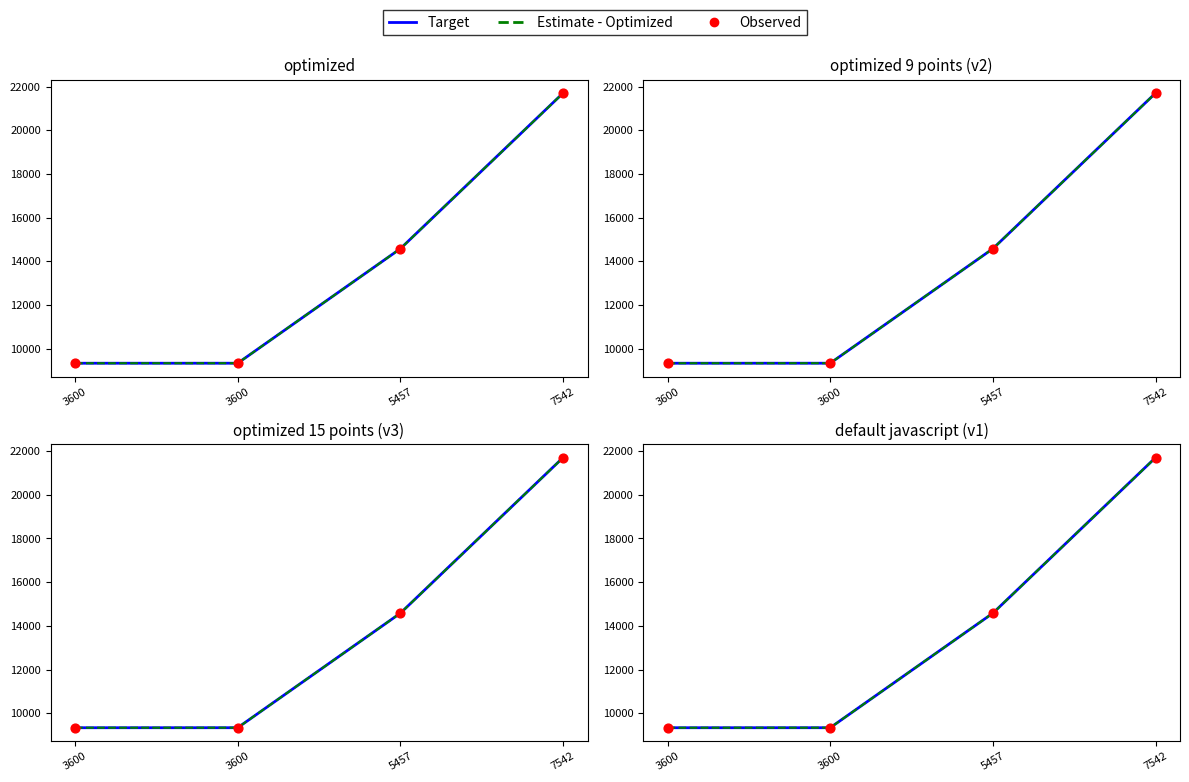

Is the value of Estimate - Optimized at 3600 greater than the value of Observed at 3600?

No